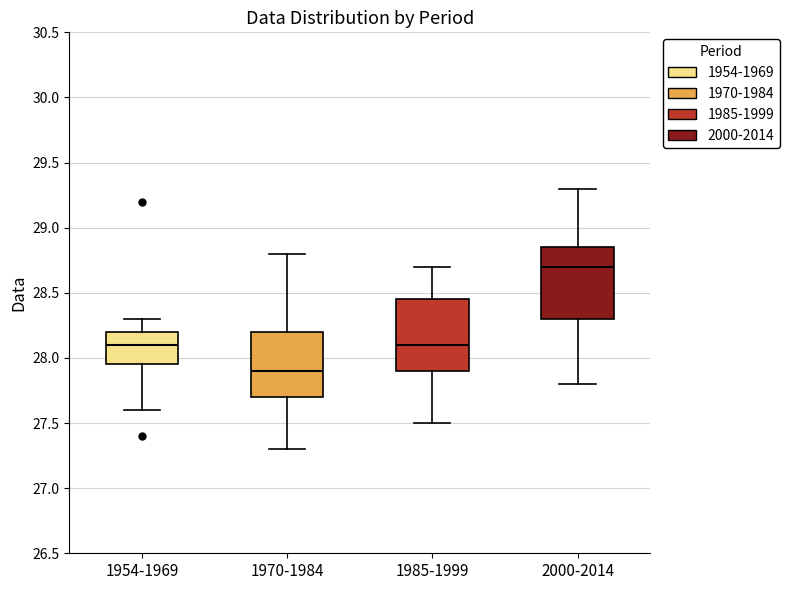

Reading left to right, read every box against the y-axis: the position of its median line, the range the box covers, and the ends of its whiskers. The values are not printed on the chart, so give them approximately, as read against the axis.

1954-1969: median 28.10, box 27.95 to 28.20, whiskers 27.60 to 28.30
1970-1984: median 27.90, box 27.70 to 28.20, whiskers 27.30 to 28.80
1985-1999: median 28.10, box 27.90 to 28.45, whiskers 27.50 to 28.70
2000-2014: median 28.70, box 28.30 to 28.85, whiskers 27.80 to 29.30